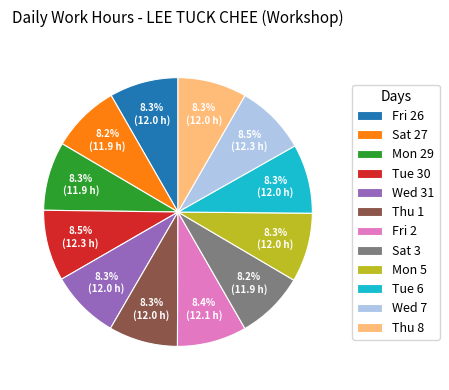

What percentage do Fri 26 and Thu 1 together represent?

16.6%